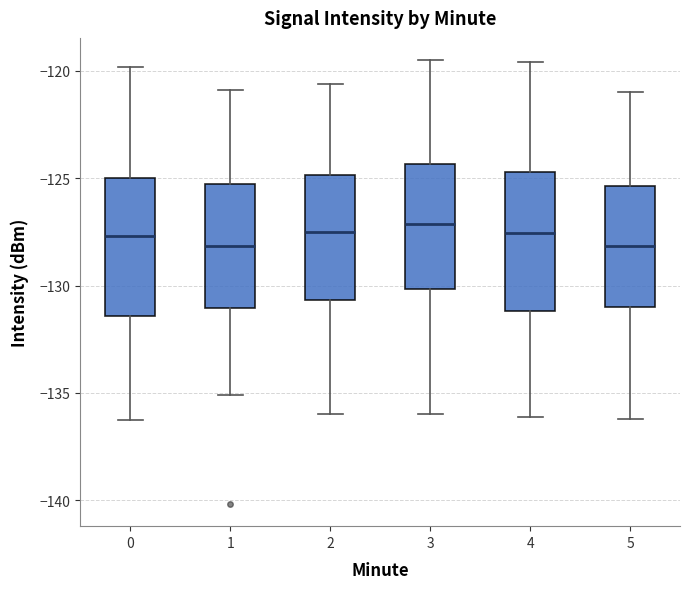

Reading left to right, transcribe this box plot: for each box, give where its median line is, the range the box spans, and where its two whiskers end, as read against the y-axis. The values are not printed on the chart, so give them approximately, as read against the axis.

0: median -127.5, box -131.5 to -125.0, whiskers -136.5 to -120.0
1: median -128.0, box -131.0 to -125.5, whiskers -135.0 to -121.0
2: median -127.5, box -130.5 to -125.0, whiskers -136.0 to -120.5
3: median -127.0, box -130.0 to -124.5, whiskers -136.0 to -119.5
4: median -127.5, box -131.0 to -124.5, whiskers -136.0 to -119.5
5: median -128.0, box -131.0 to -125.5, whiskers -136.0 to -121.0